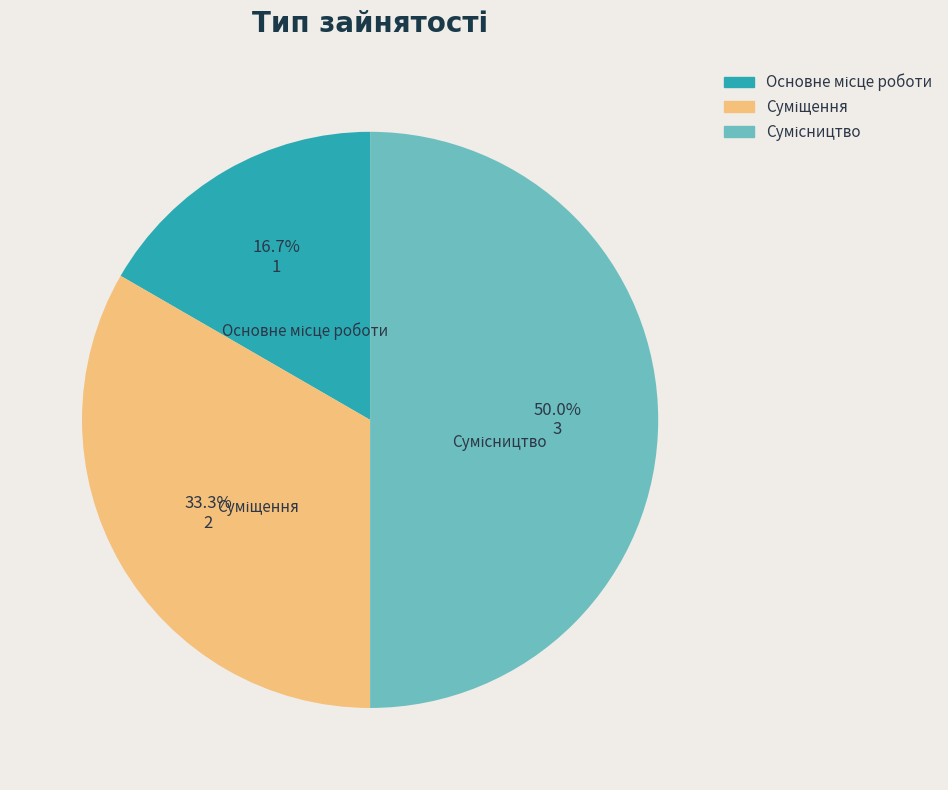

Rank the categories by value from highest to lowest.

Сумісництво, Суміщення, Основне місце роботи